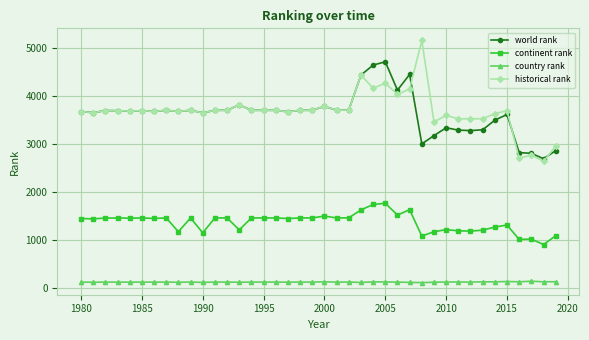

True or false: country rank and world rank cross at least once.

False